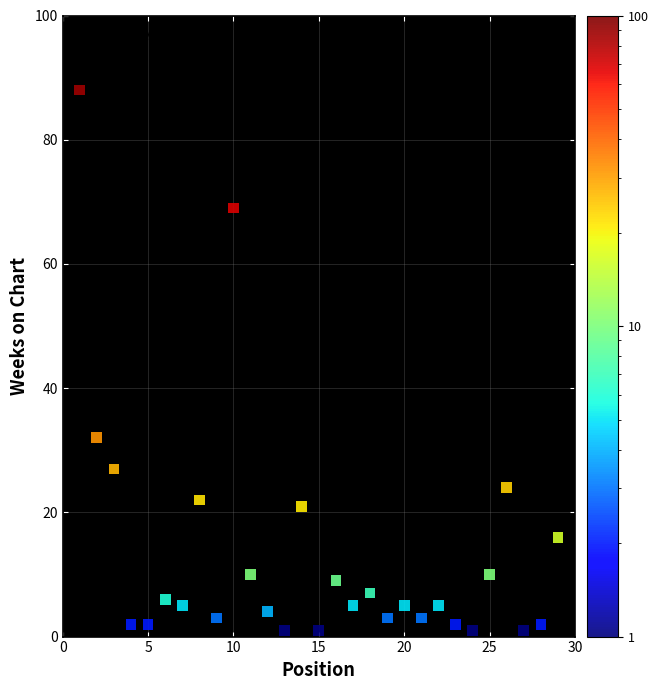

What is the range of Y values (max minus min)?

87